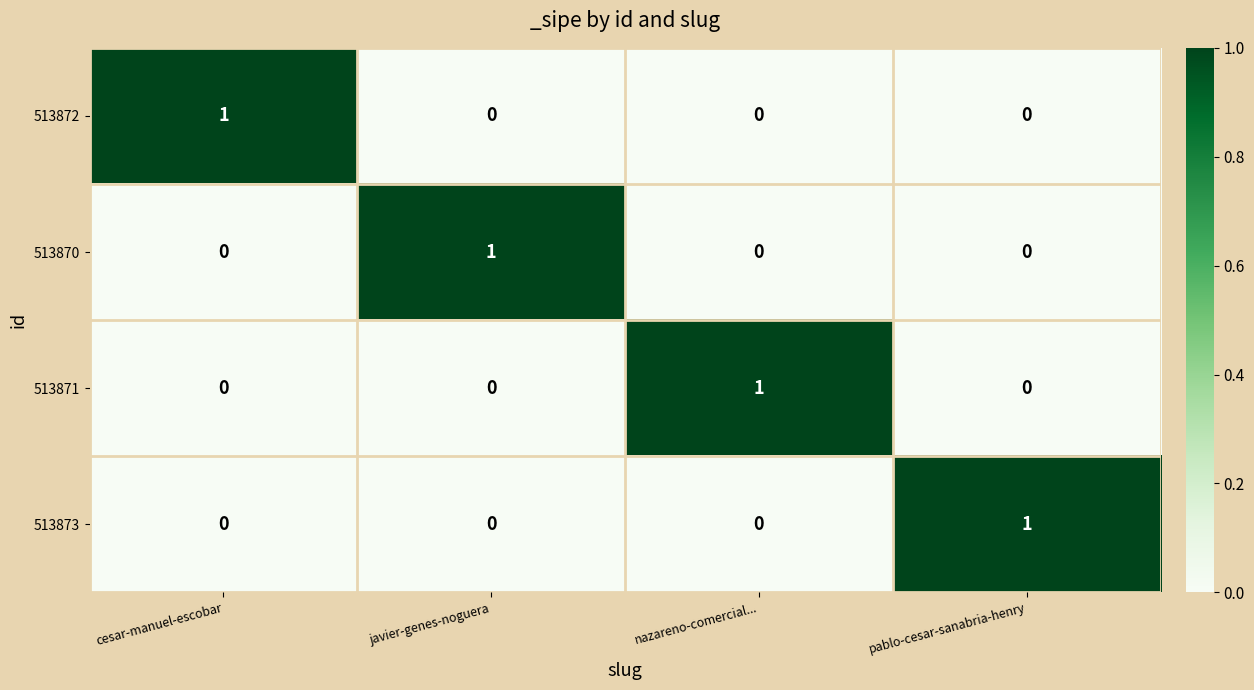

What is the total value across all series at javier-genes-noguera?

1